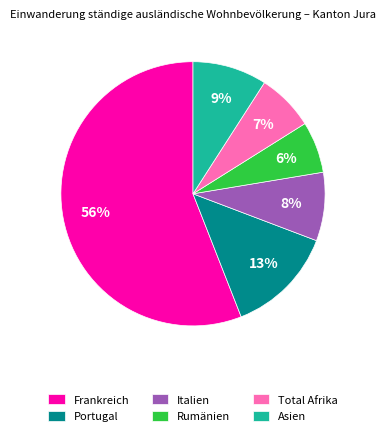

What percentage is the Total Afrika slice, to the nearest percent?

7%